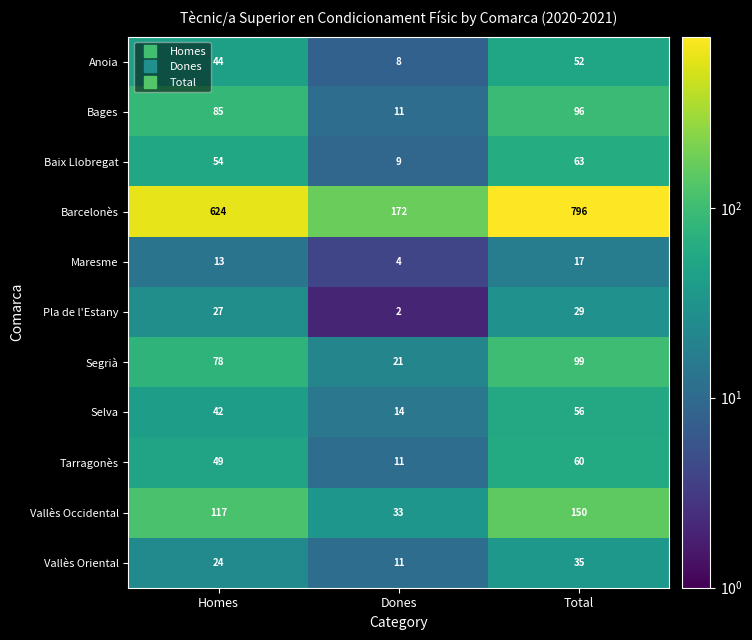

What is the difference between the highest and lowest values at Total?

779